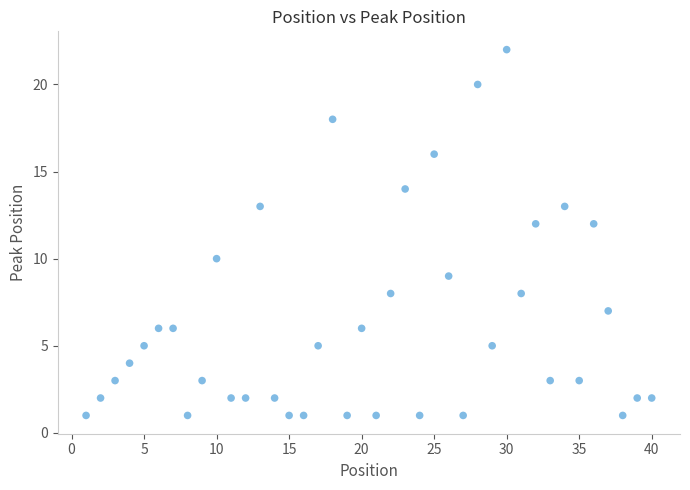

What is the range of X values (max minus min)?

39